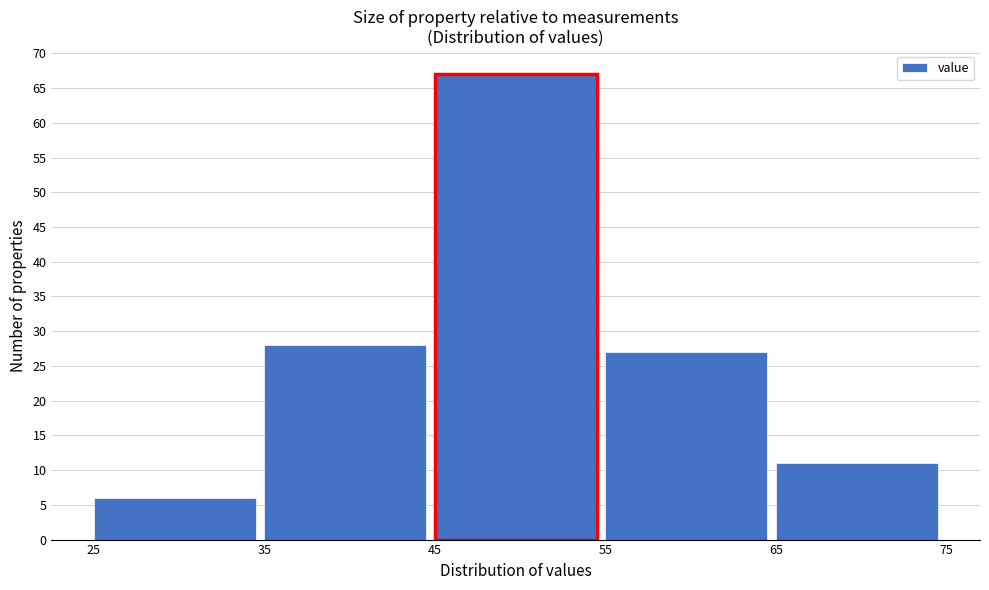

Reading left to right, transcribe this chart: for each bar, give the range it covers on the x-axis and its height. The values are not printed on the chart, so give them approximately, as read against the axis.

25 to 35: 6
35 to 45: 28
45 to 55: 67
55 to 65: 27
65 to 75: 11